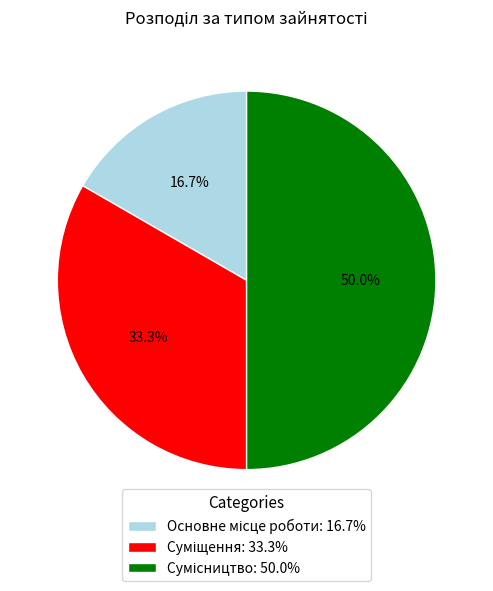

To the nearest percent, what is the average slice percentage?

33%